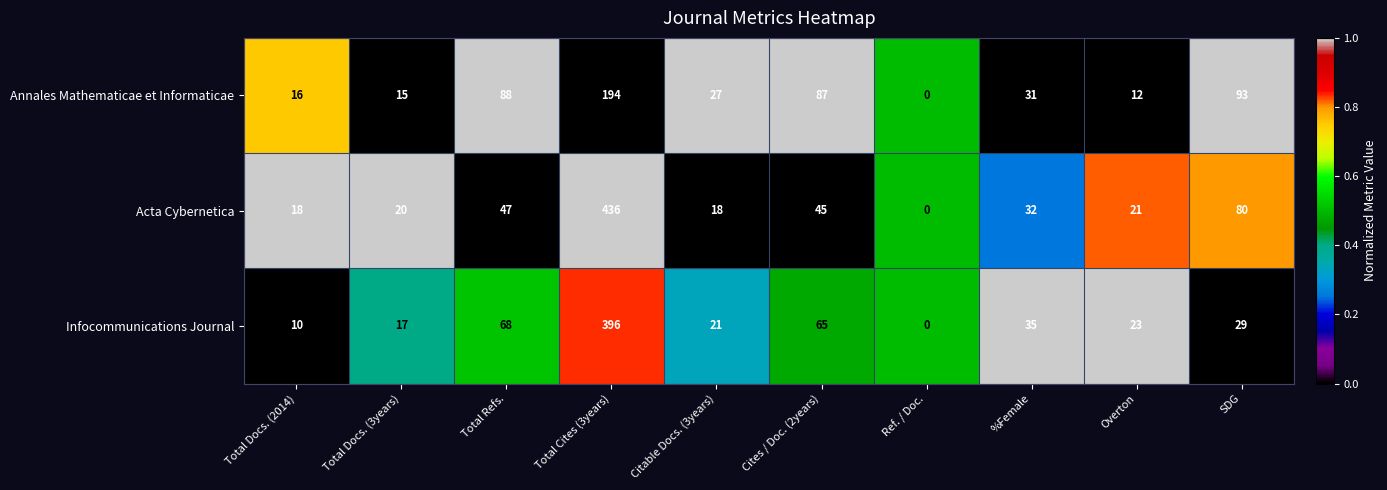

True or false: Infocommunications Journal has a value of 23 at Overton.

True